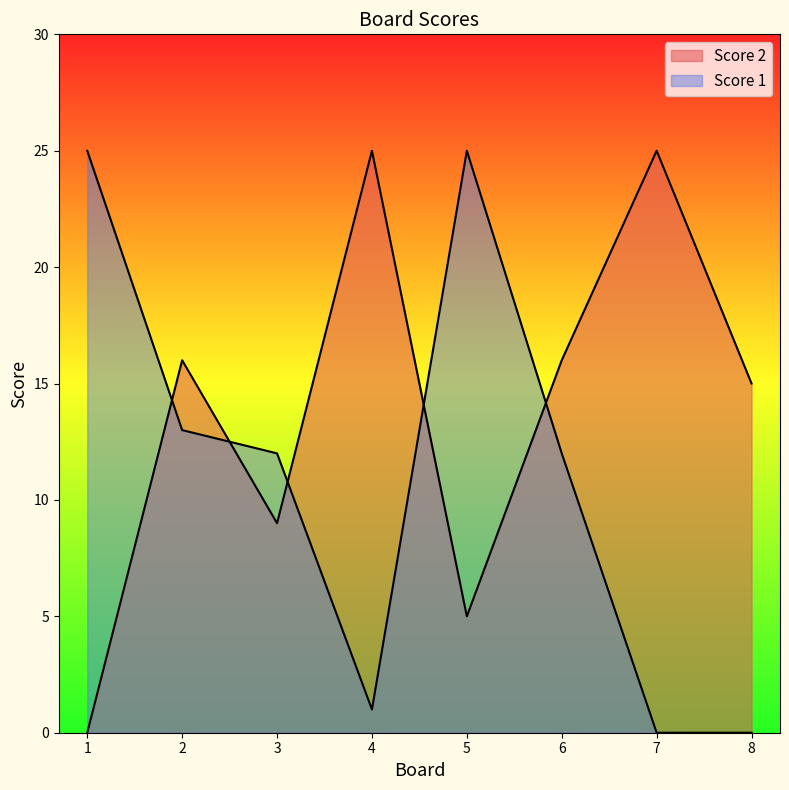

How many lines are shown in the chart?

2